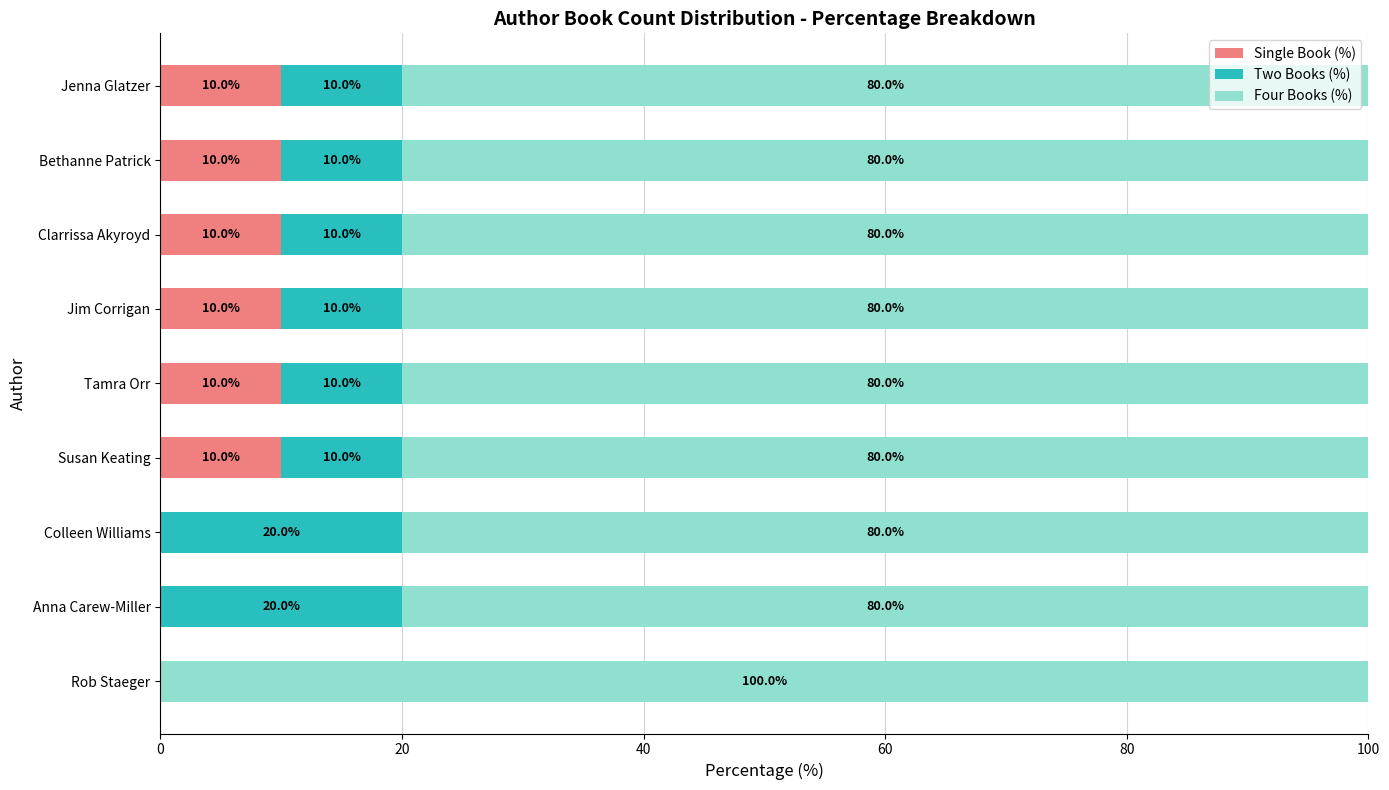

What is the total value across all series at Colleen Williams?

100